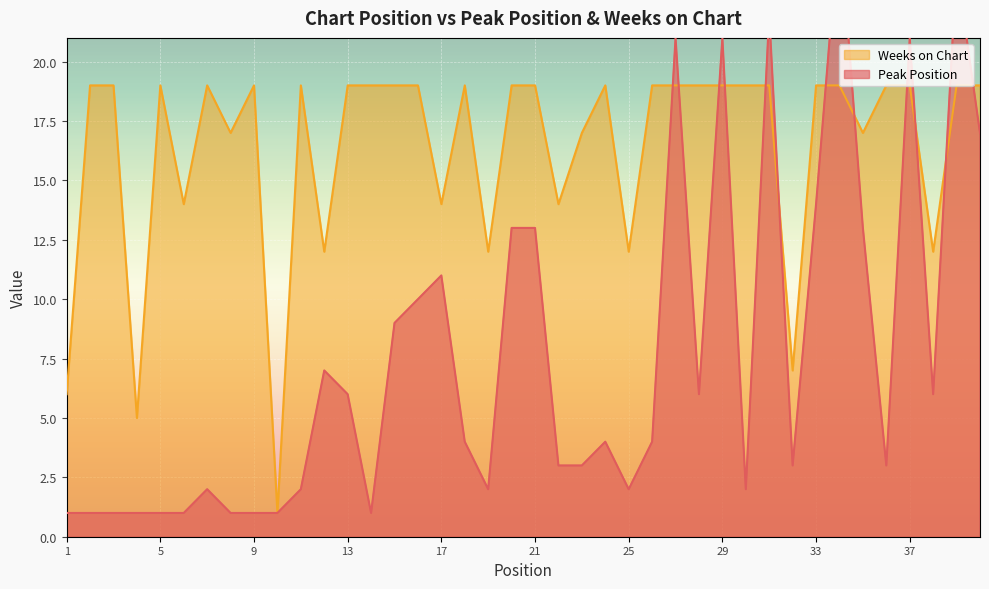

How many intersections are there between Peak Position and Weeks on Chart?

12